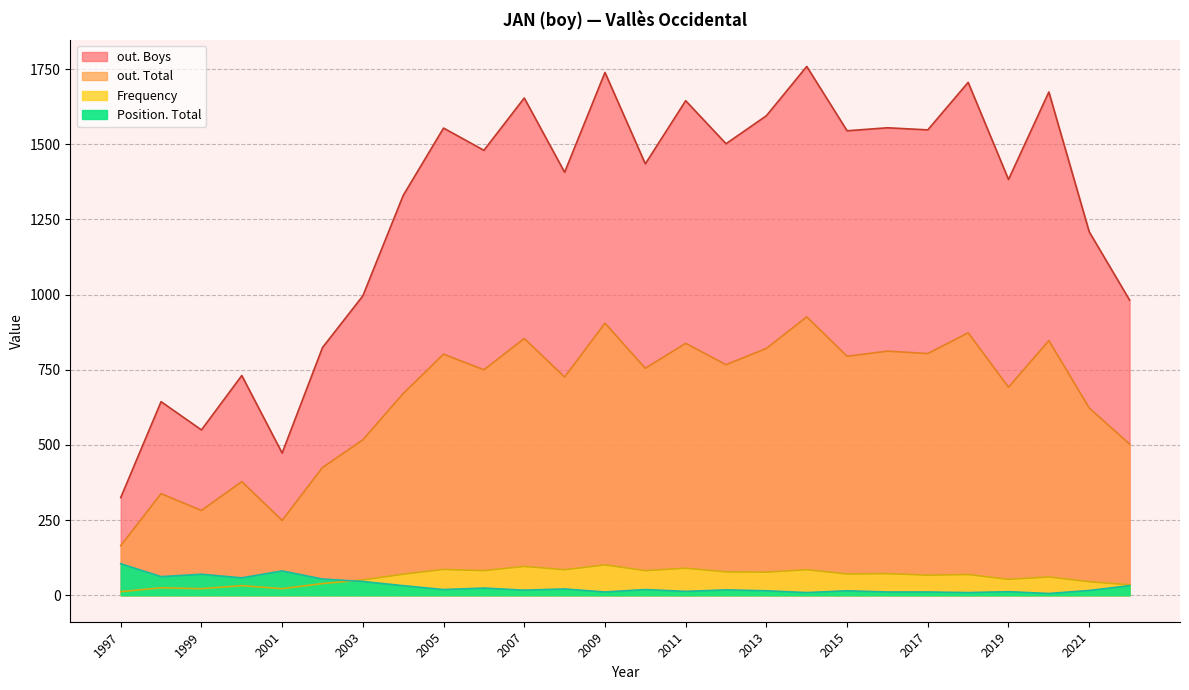

Which series changed the most between 2021 and 1999?

out. Boys